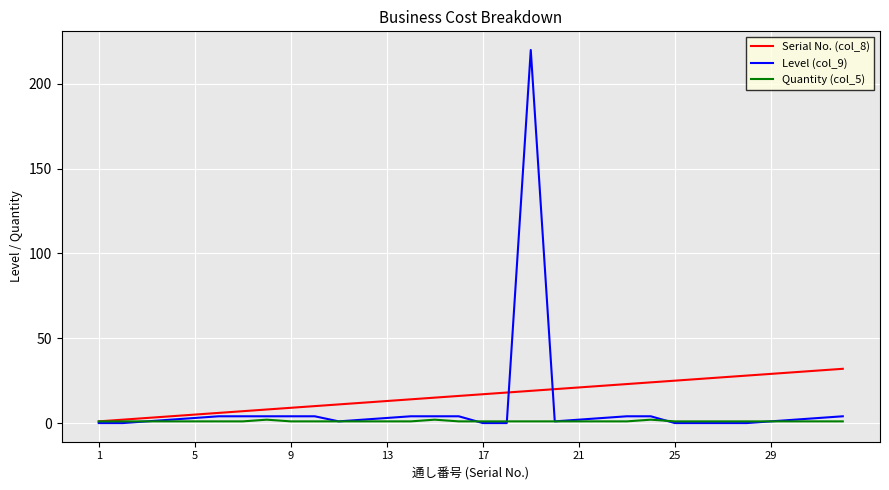

Rank the series by their maximum value, from highest to lowest.

Level (col_9), Serial No. (col_8), Quantity (col_5)